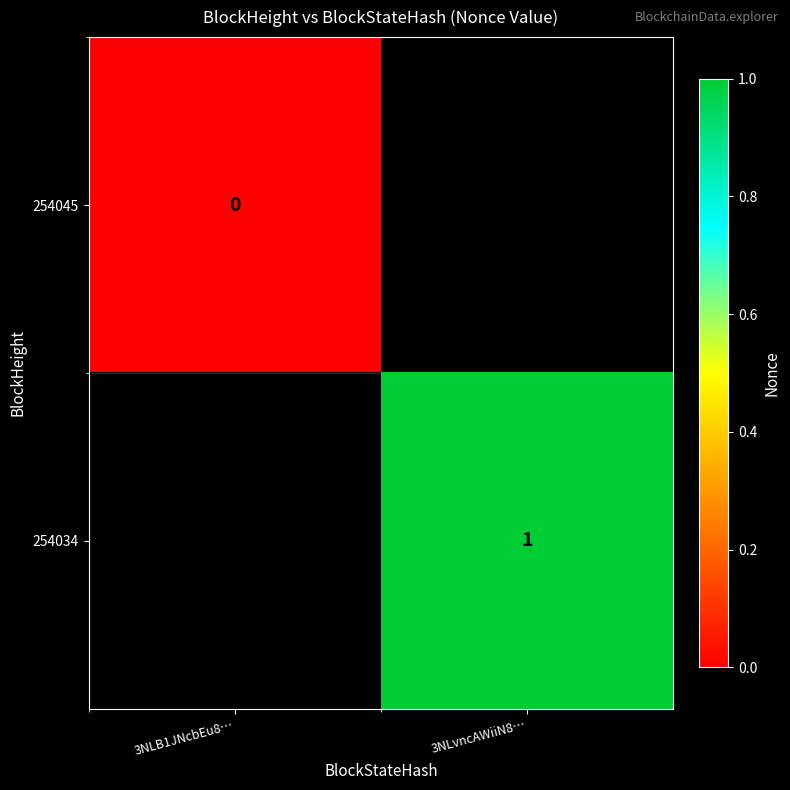

Is it true that 254034 equals 1 at 3NLvncAWiiN8…?

True